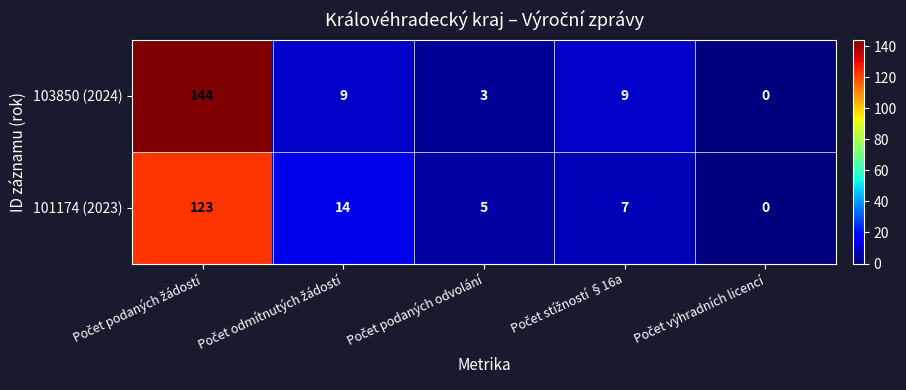

How many distinct data groups are displayed?

2